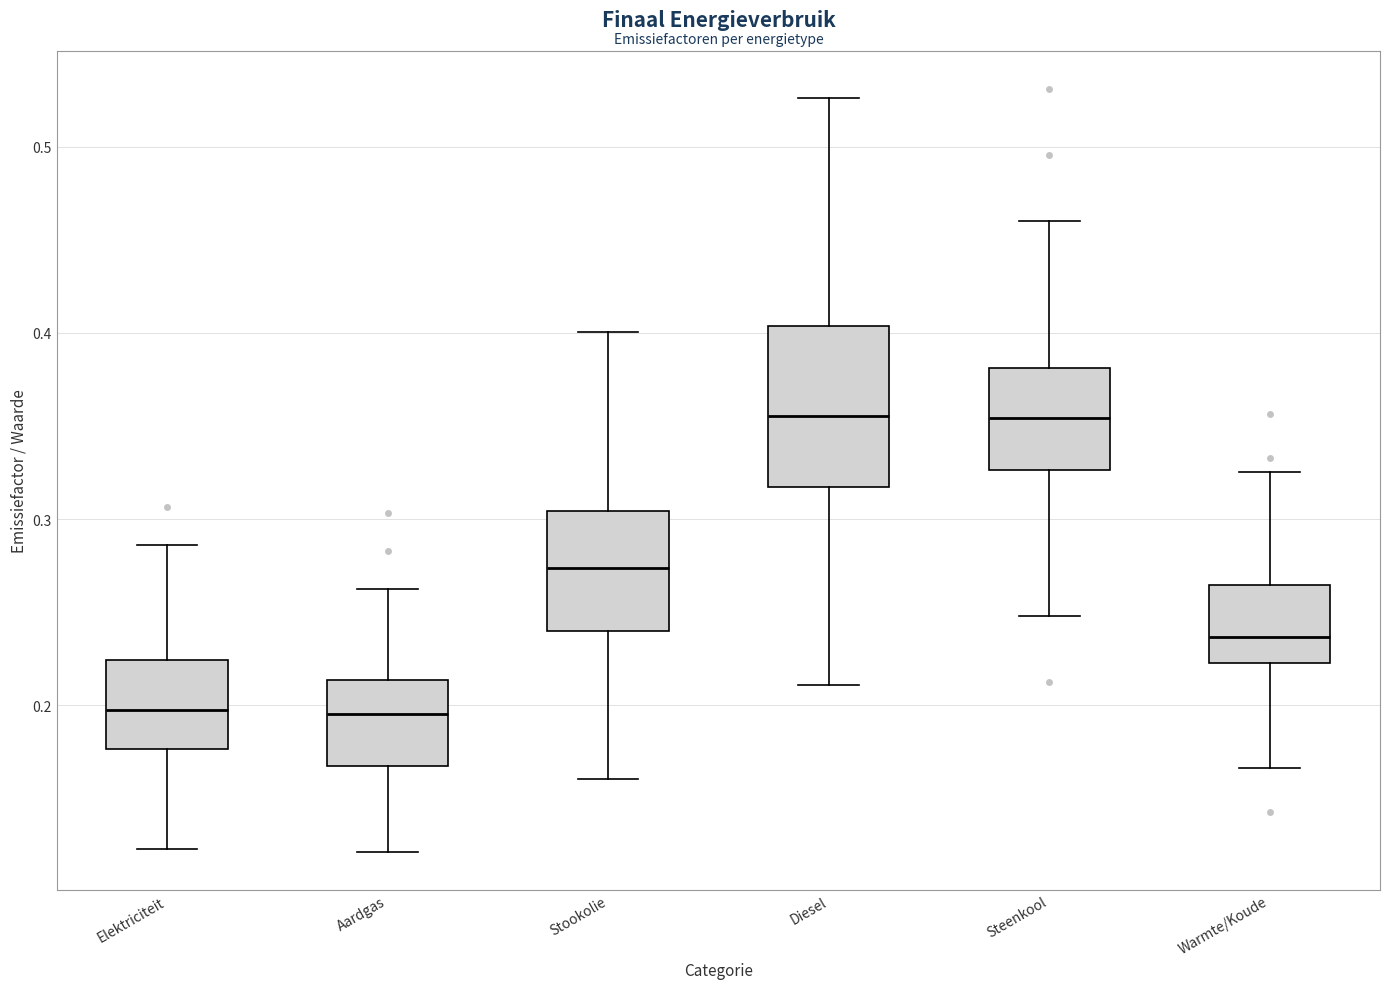

Reading left to right, read every box against the y-axis: the position of its median line, the range the box covers, and the ends of its whiskers. The values are not printed on the chart, so give them approximately, as read against the axis.

Elektriciteit: median 0.20, box 0.18 to 0.22, whiskers 0.12 to 0.29
Aardgas: median 0.20, box 0.17 to 0.21, whiskers 0.12 to 0.26
Stookolie: median 0.27, box 0.24 to 0.30, whiskers 0.16 to 0.40
Diesel: median 0.36, box 0.32 to 0.40, whiskers 0.21 to 0.53
Steenkool: median 0.35, box 0.33 to 0.38, whiskers 0.25 to 0.46
Warmte/Koude: median 0.24, box 0.22 to 0.26, whiskers 0.17 to 0.33